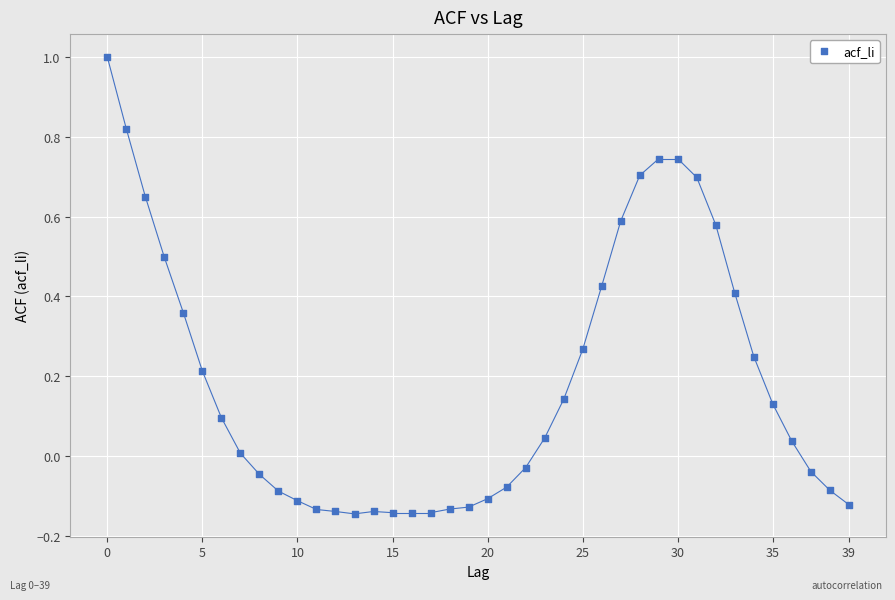

How many points are shown in the scatter plot?

40